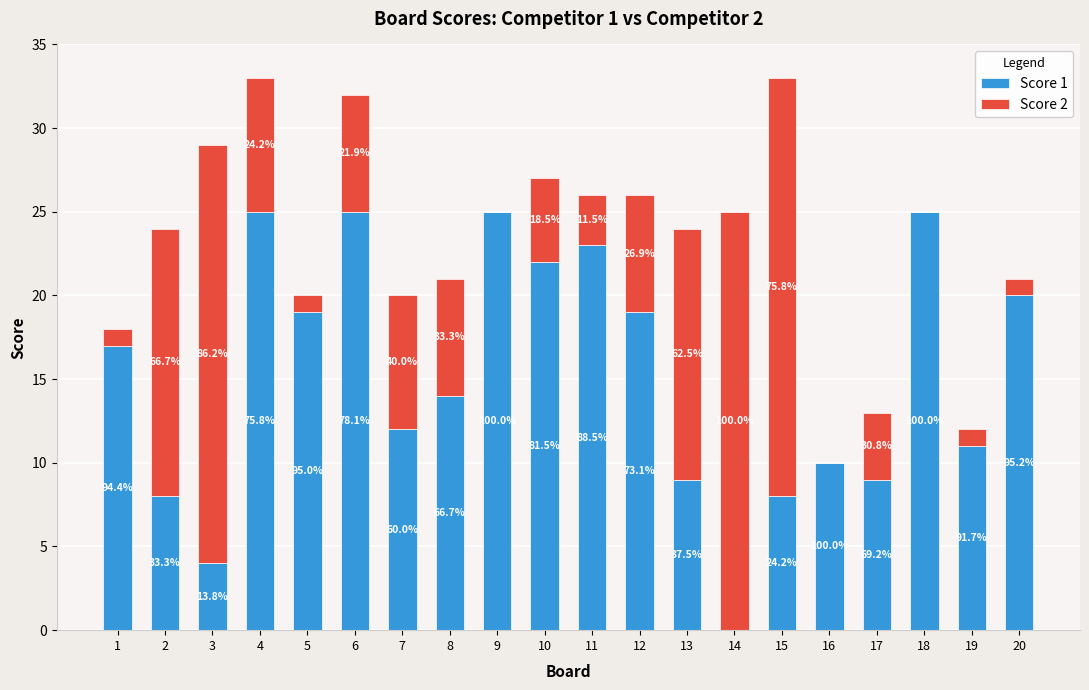

What are all the series names shown in the legend?

Score 1, Score 2